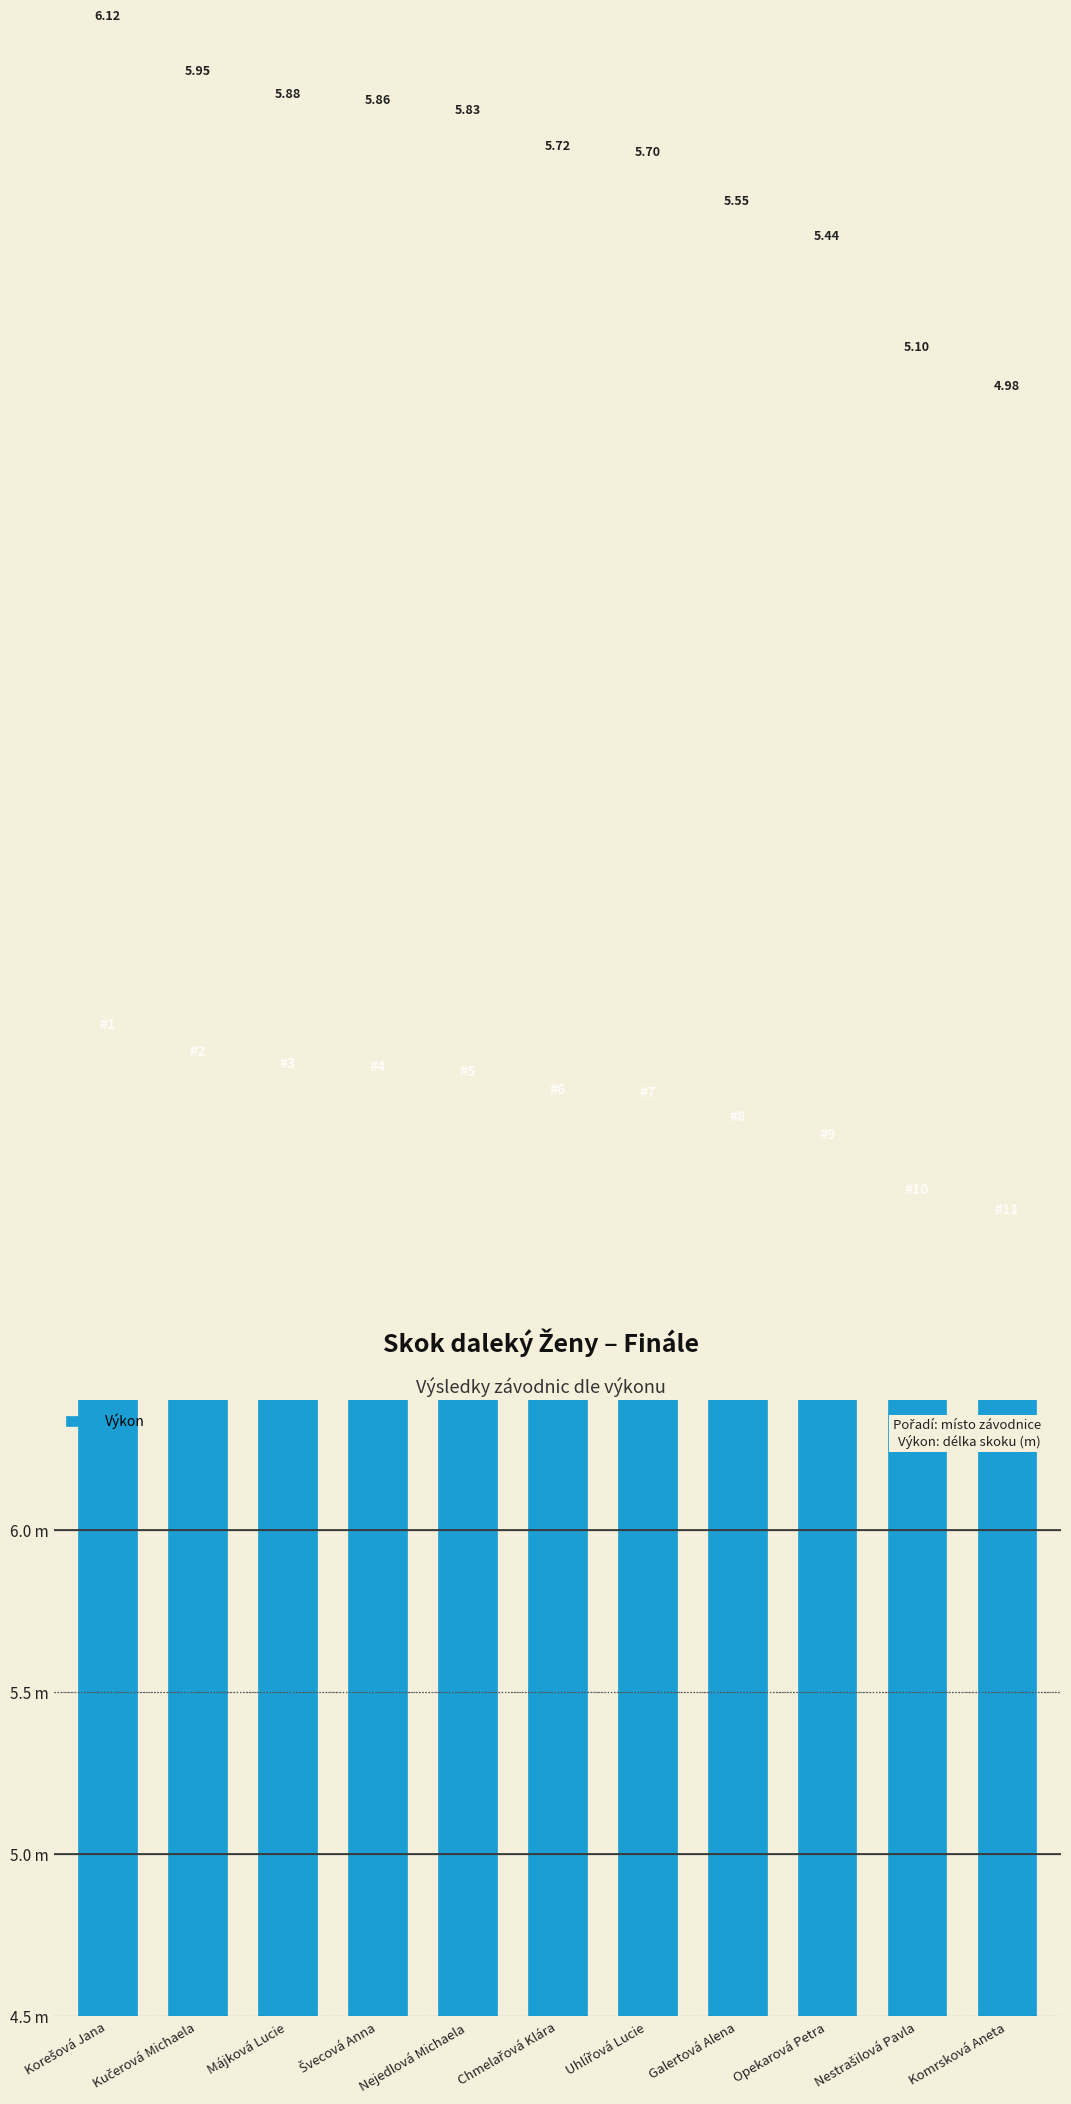

Does the chart contain any negative values?

No